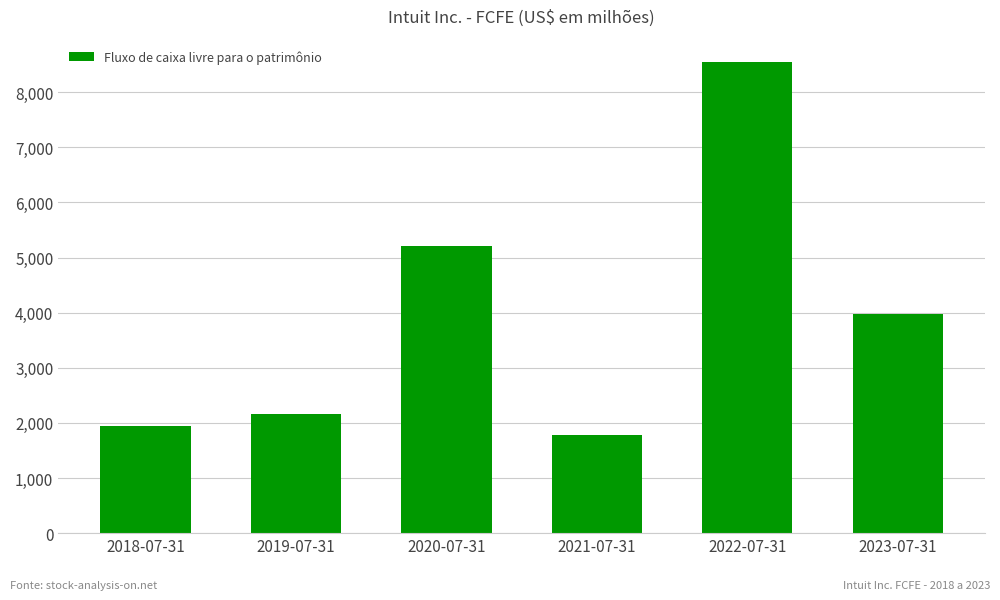

Reading left to right, transcribe all the data shown in this chart.

1938	2167	5210	1787	8542	3976